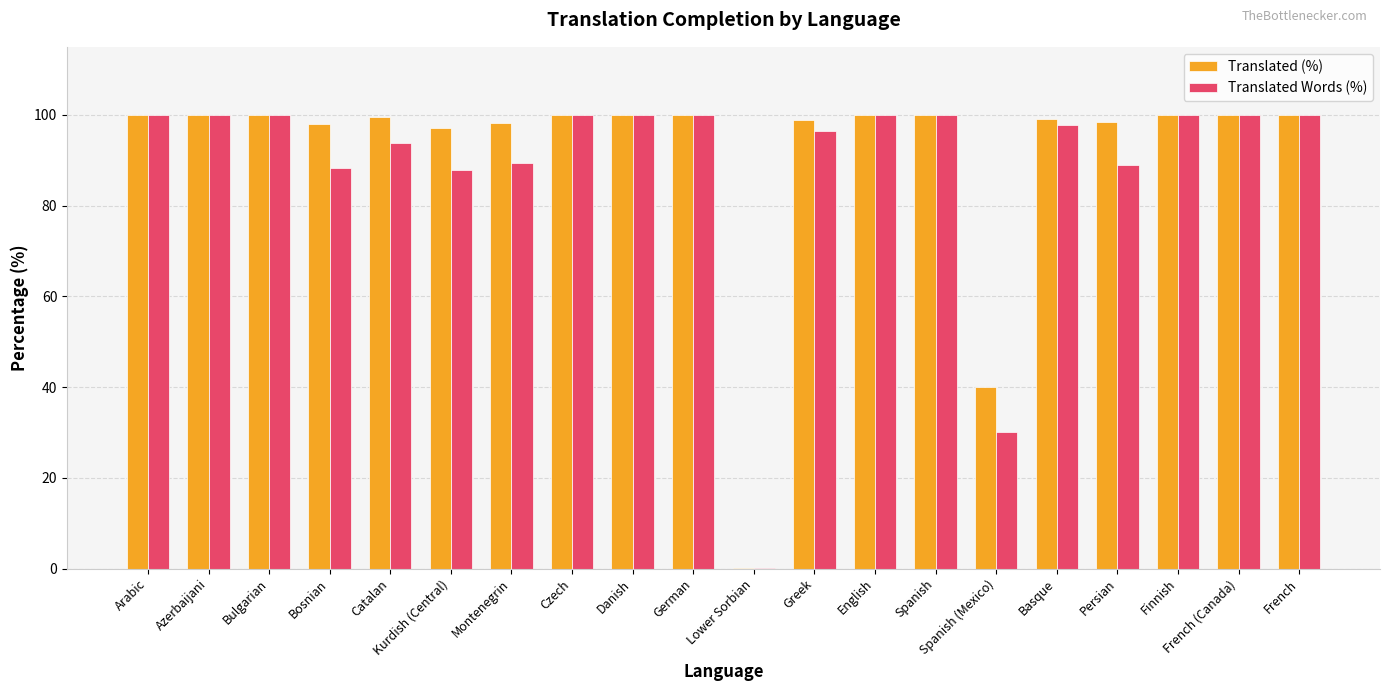

Is the value of Translated Words (%) at Basque greater than the value of Translated (%) at English?

No